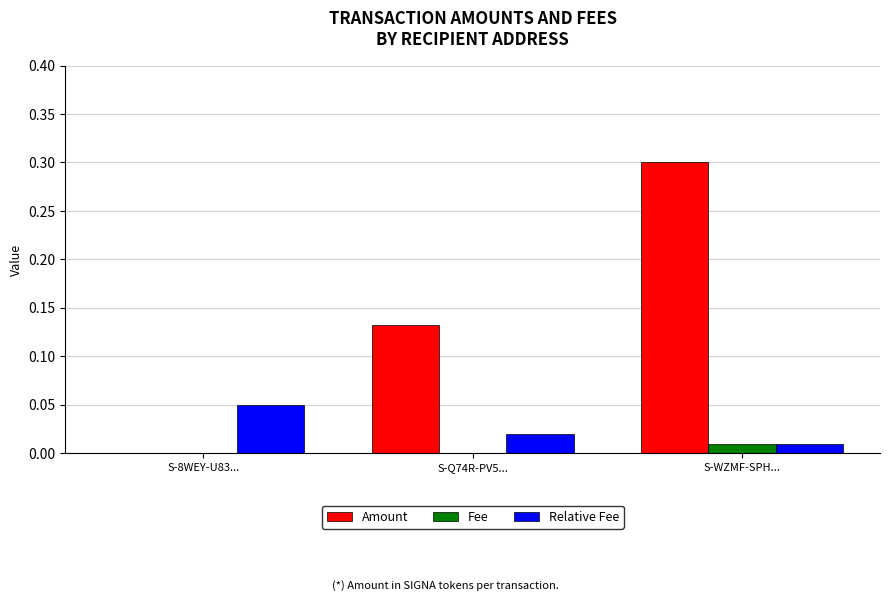

Which series has the widest spread of values?

Amount